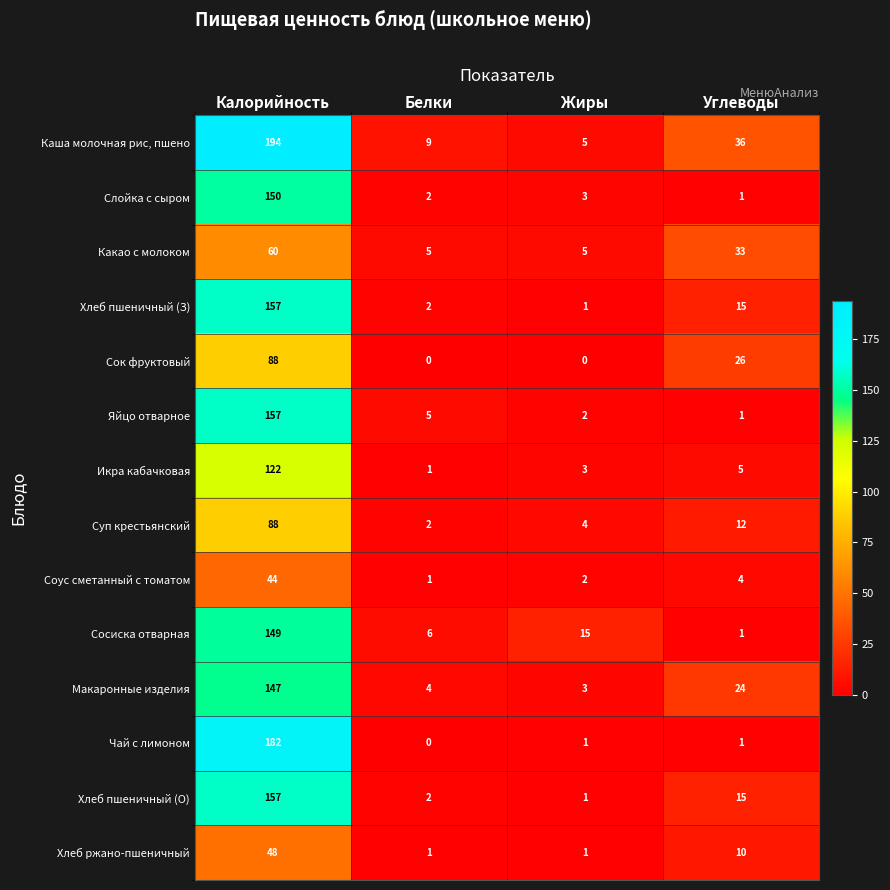

What is the difference between the highest and lowest values at Белки?

9